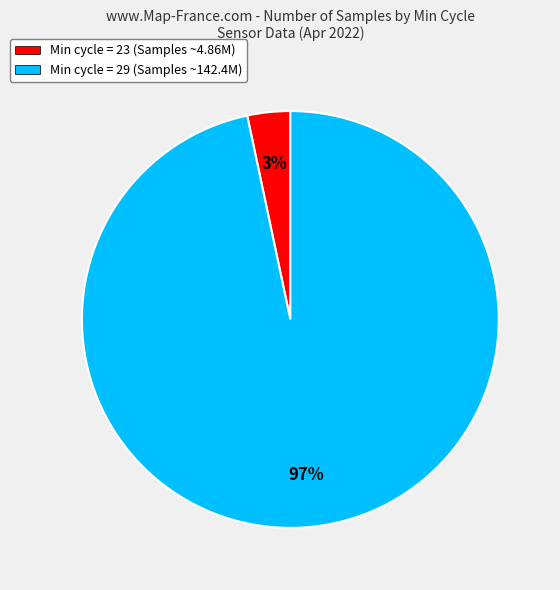

Between Min cycle = 29 (Samples ~142.4M) and Min cycle = 23 (Samples ~4.86M), which is larger?

Min cycle = 29 (Samples ~142.4M)